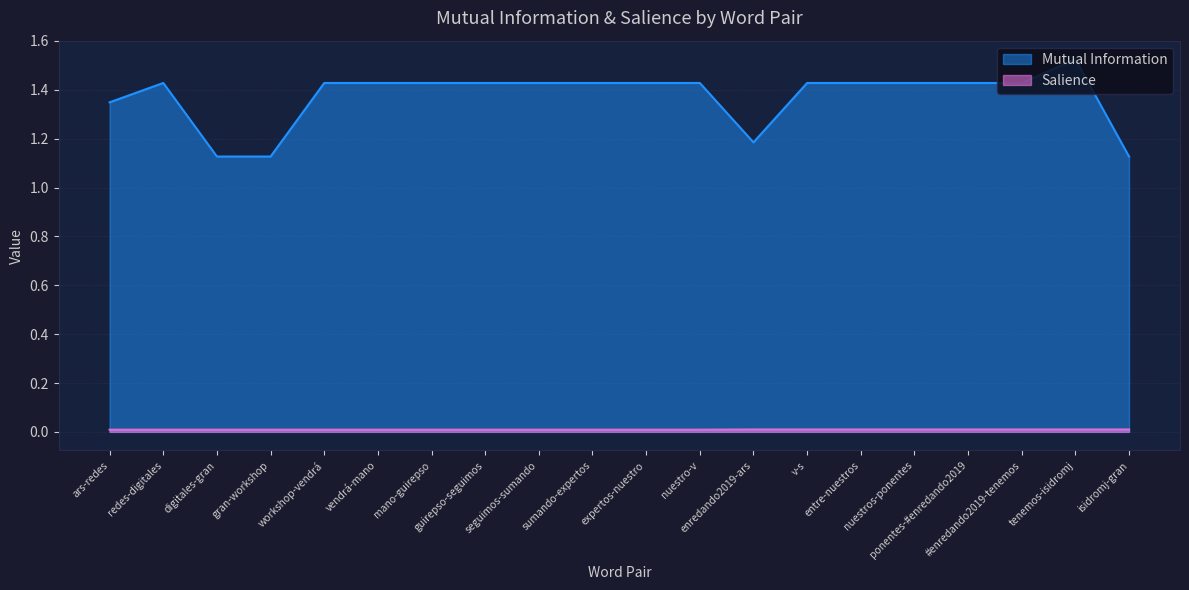

Which category has the lowest value in the Salience series?

ars-redes